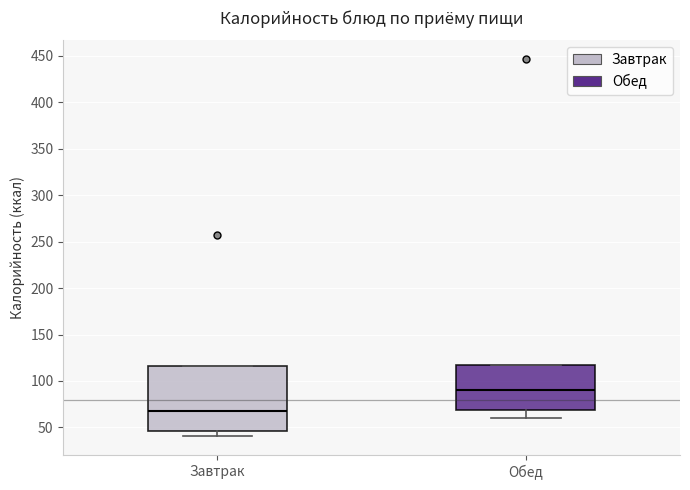

Which box's median line is the highest?

Обед